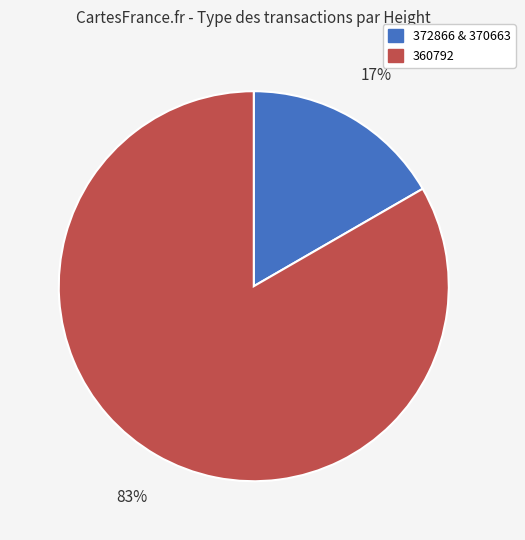

The 360792 slice represents 78% of the pie. True or false?

False